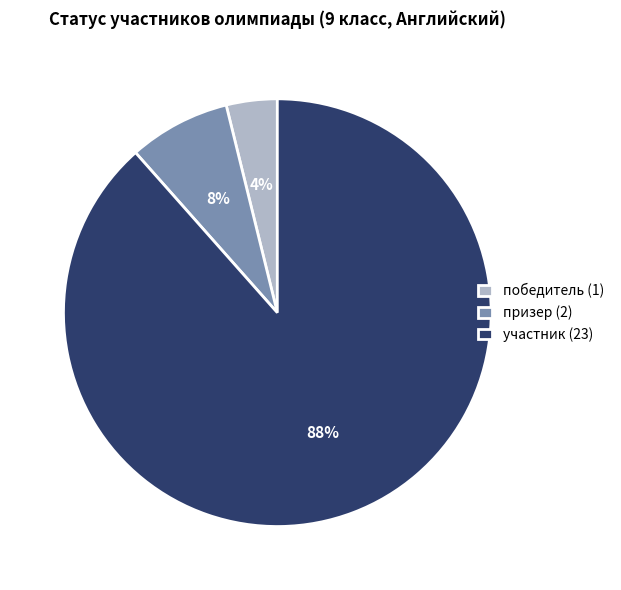

Which slice is the smallest?

победитель (1)